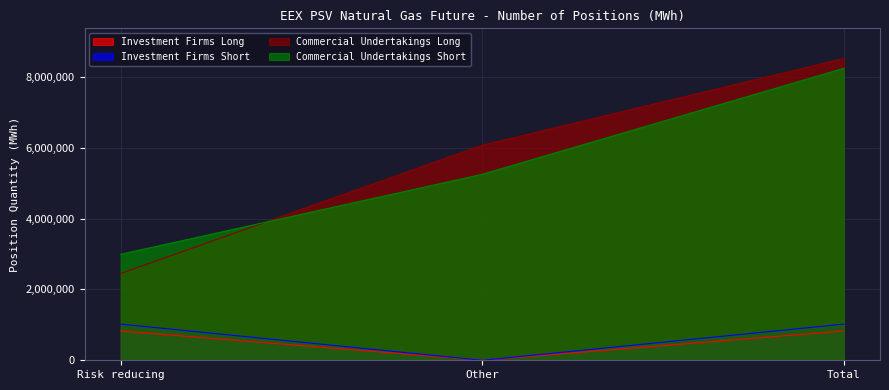

At how many categories does at least one series exceed 1062135?

3